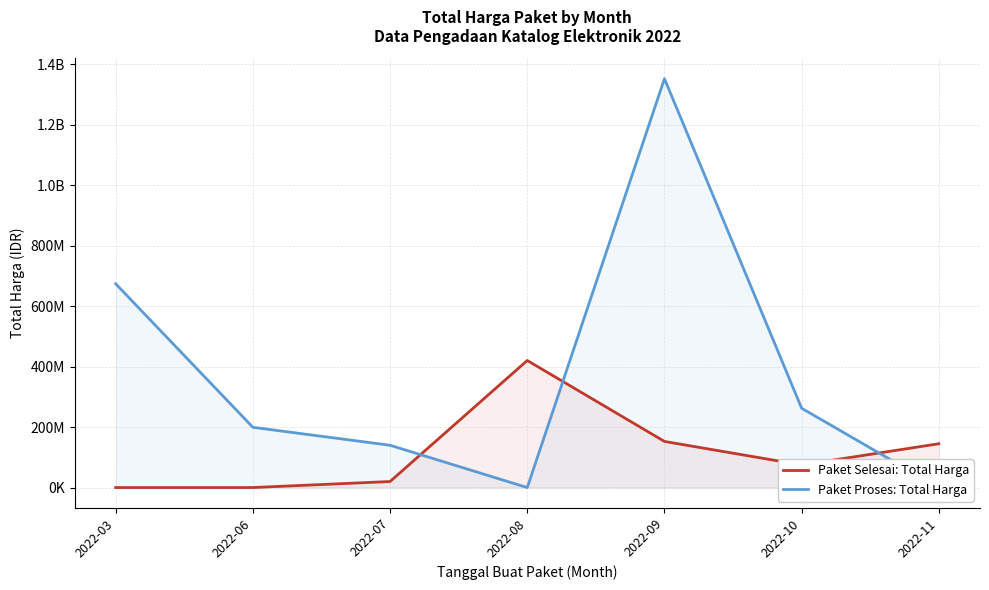

Reading left to right, what are all the values shown in this chart?

Paket Selesai: Total Harga: 2022-03=0	2022-06=0	2022-07=19950000	2022-08=420075000	2022-09=152477000	2022-10=74678000	2022-11=144840000
Paket Proses: Total Harga: 2022-03=673621780	2022-06=199200000	2022-07=139800000	2022-08=0	2022-09=1351682000	2022-10=262118150	2022-11=0